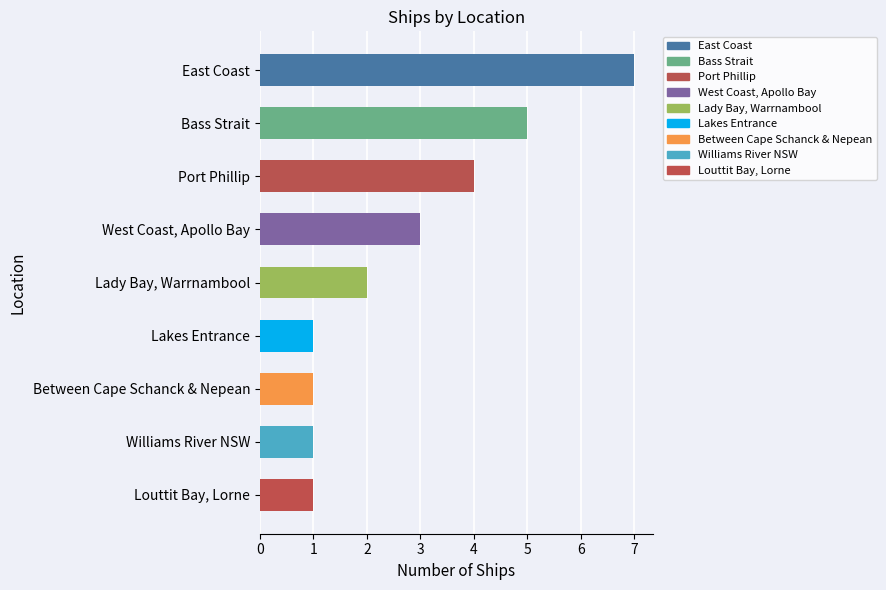

Between West Coast, Apollo Bay and Between Cape Schanck & Nepean, which is larger?

West Coast, Apollo Bay